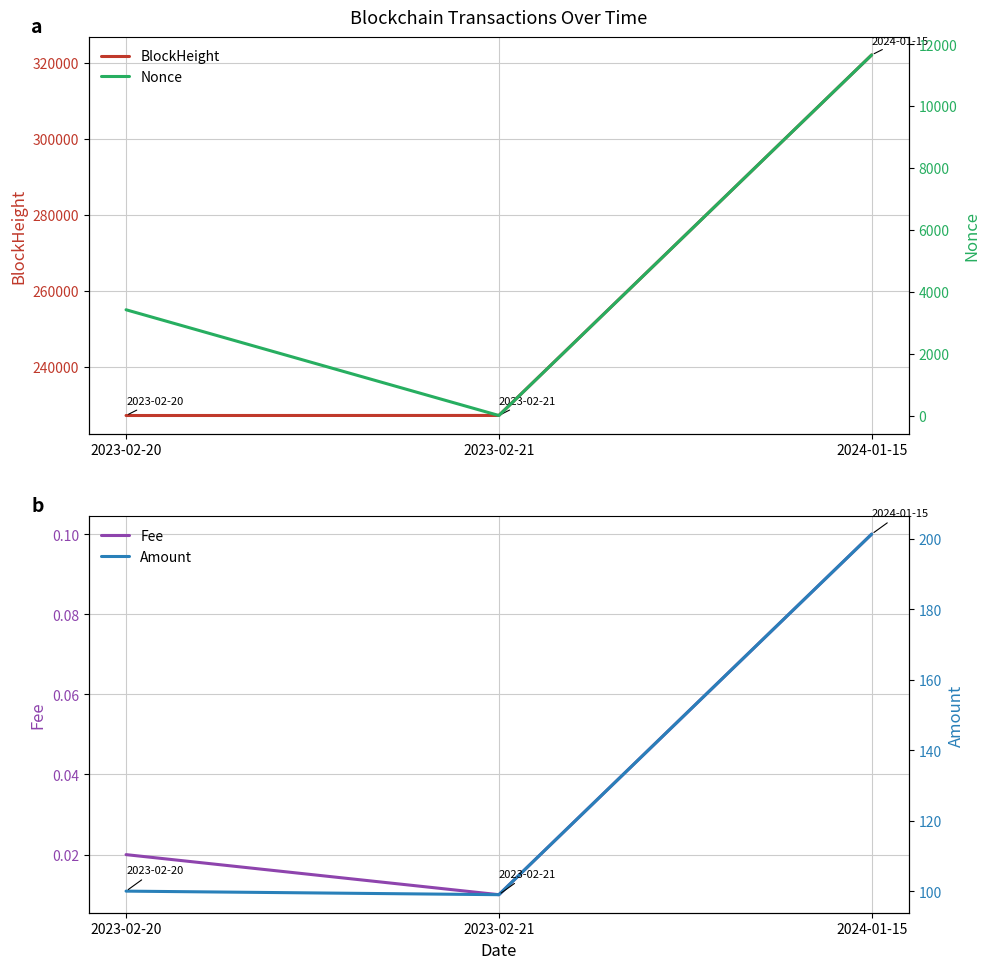

At which label does Amount first exceed 100?

2023-02-20